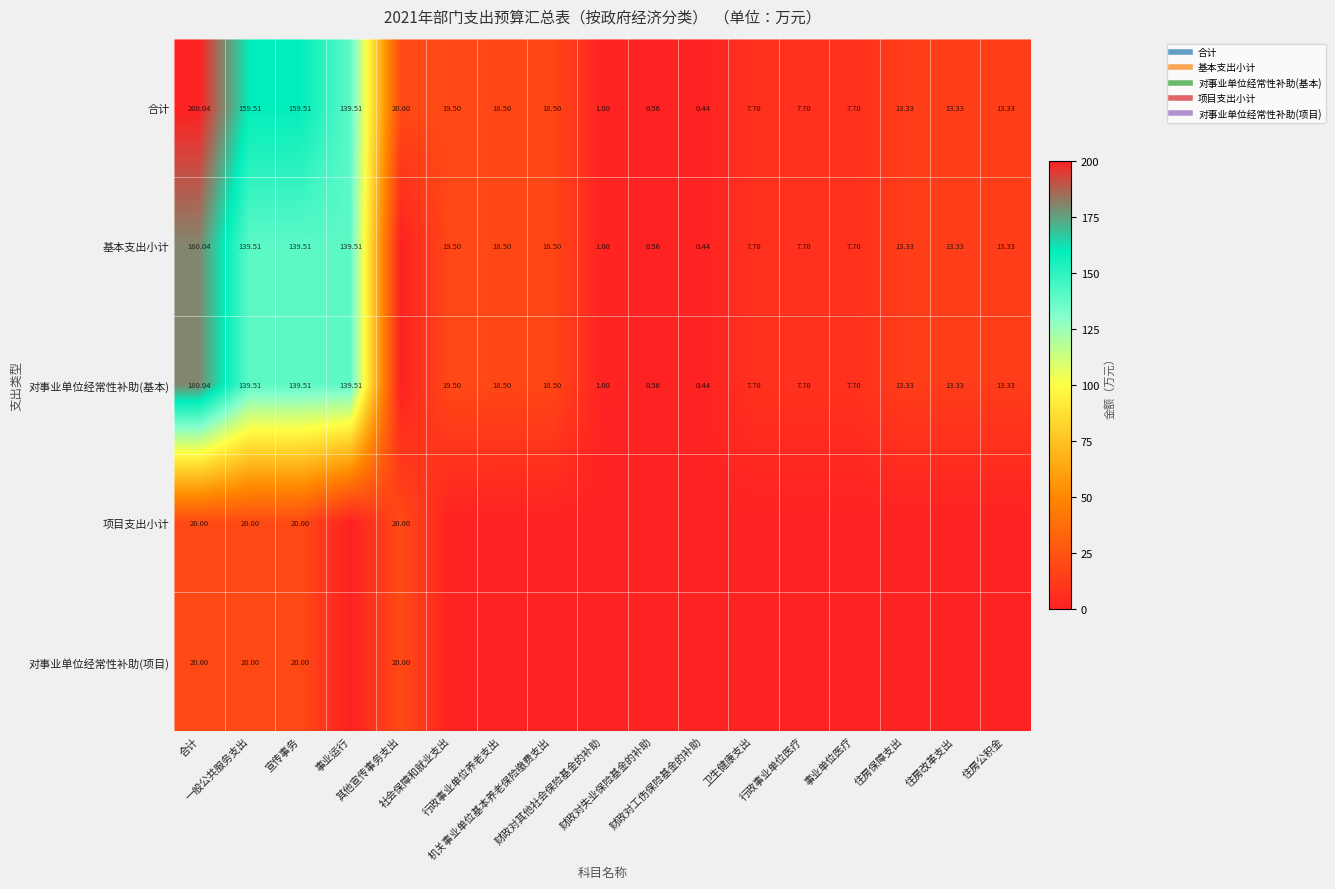

True or false: 对事业单位经常性补助(项目) has a value of 13.5 at 社会保障和就业支出.

False